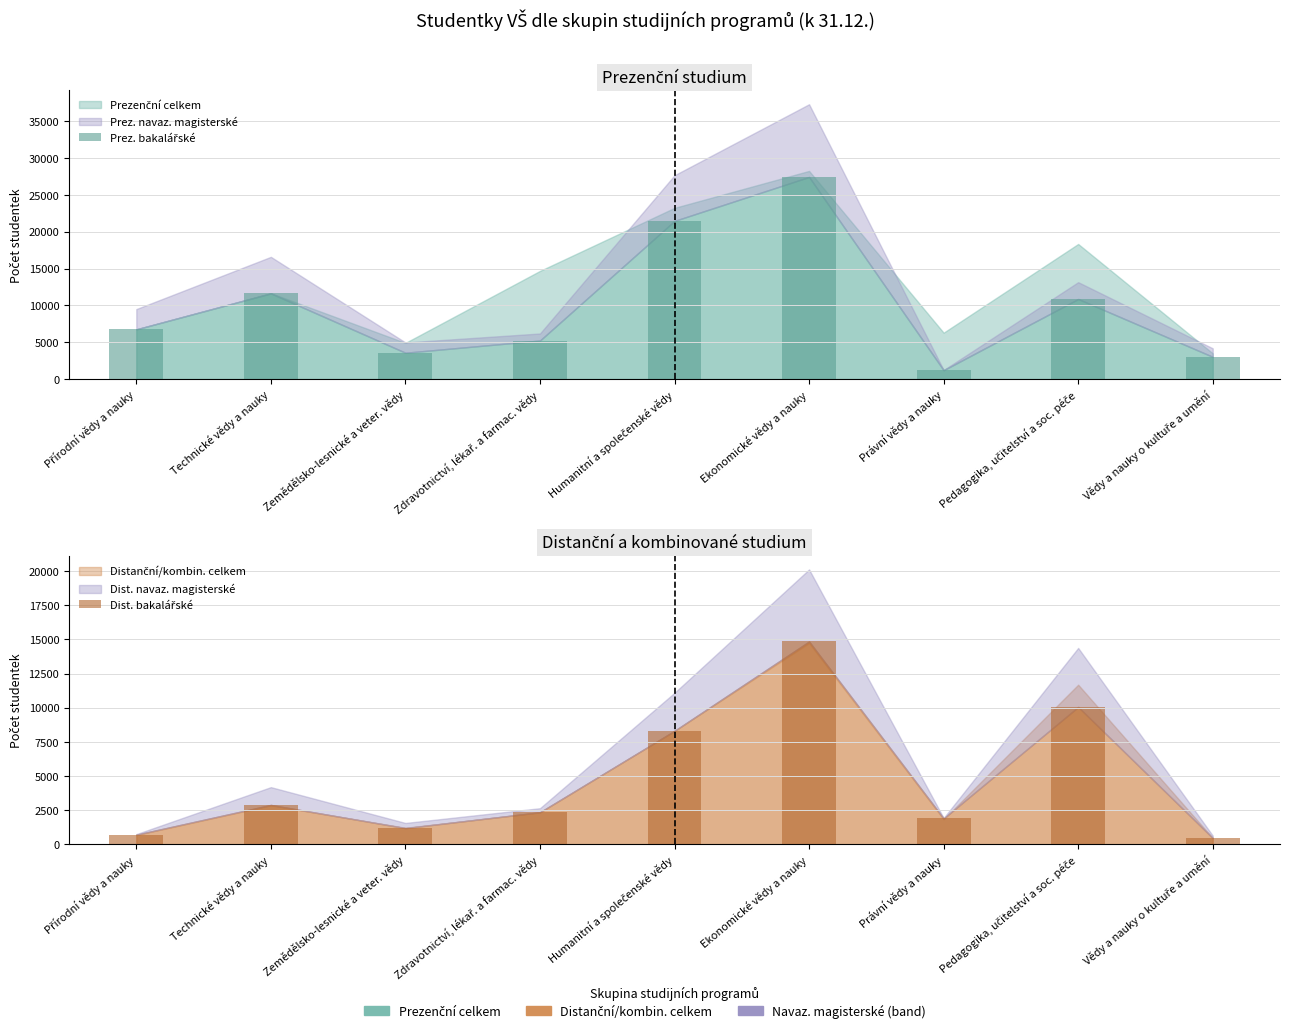

Which series has the largest total across all categories?

Prez. bakalářské